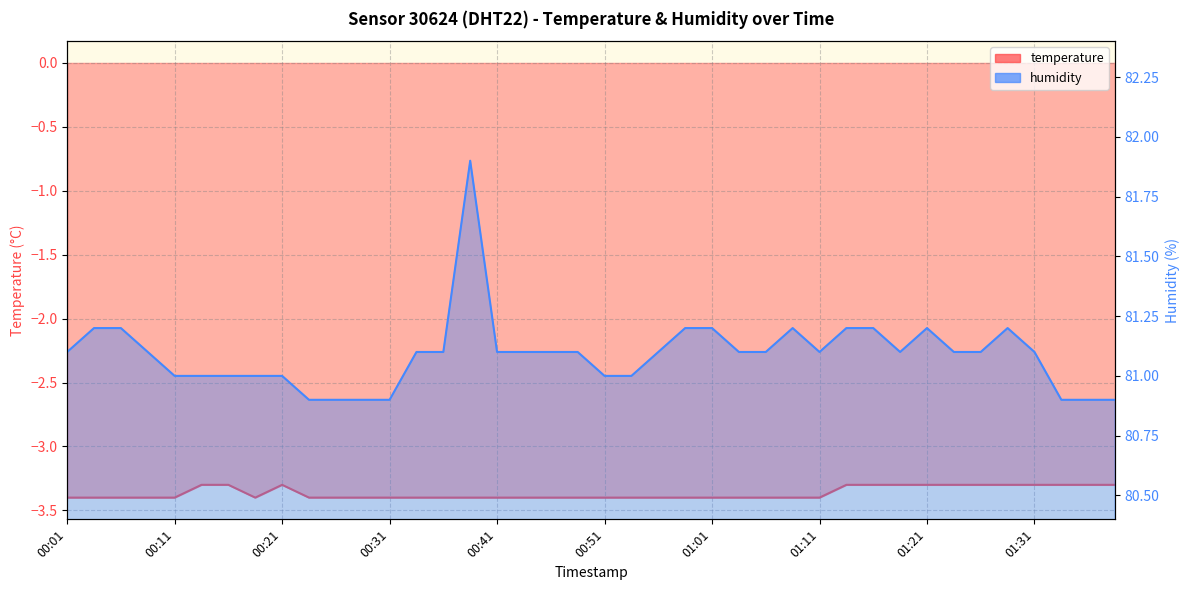

What is the average value of the temperature series?

-3.4